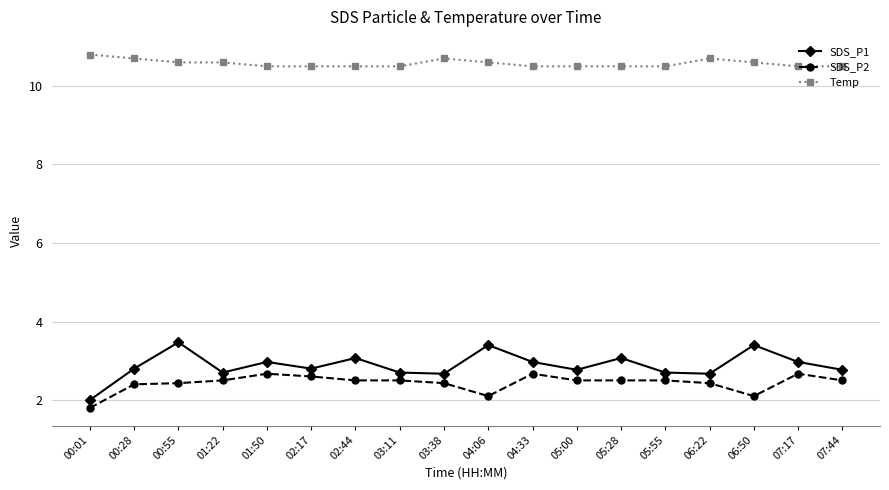

At which label is SDS_P1 closest to 2?

00:01